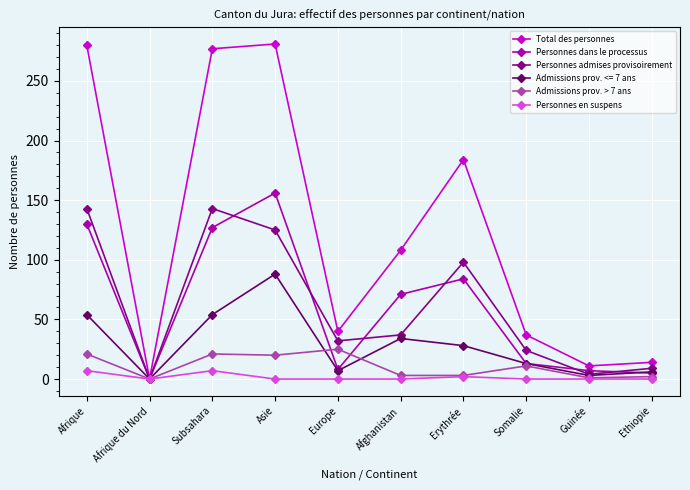

What is the average value of the Personnes en suspens series?

2